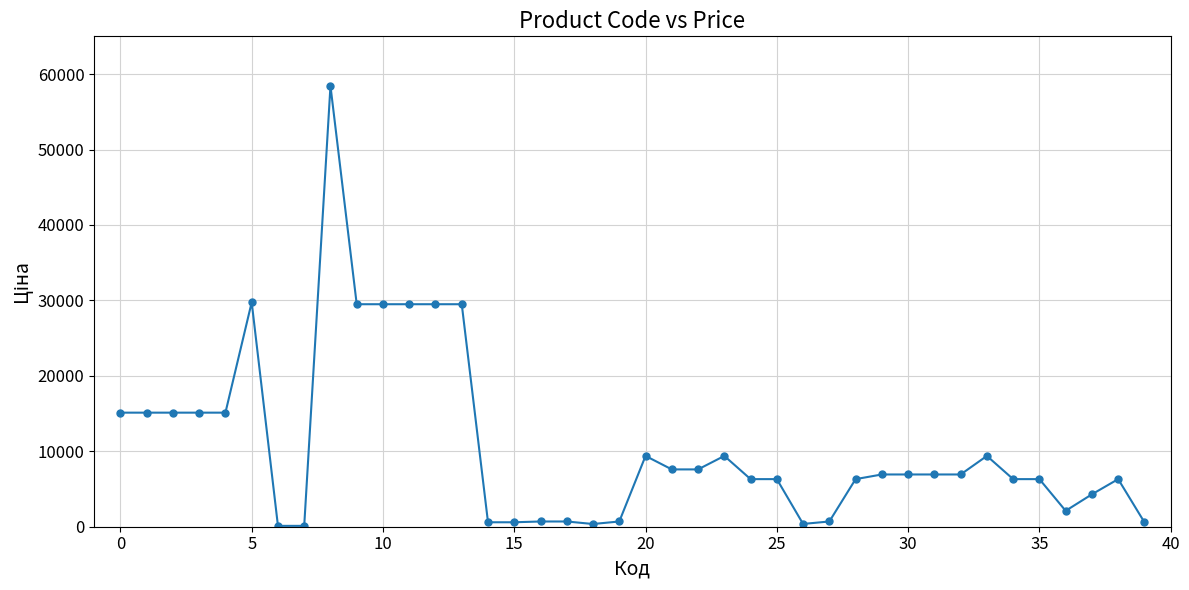

What is the sum of all values?

432037.8